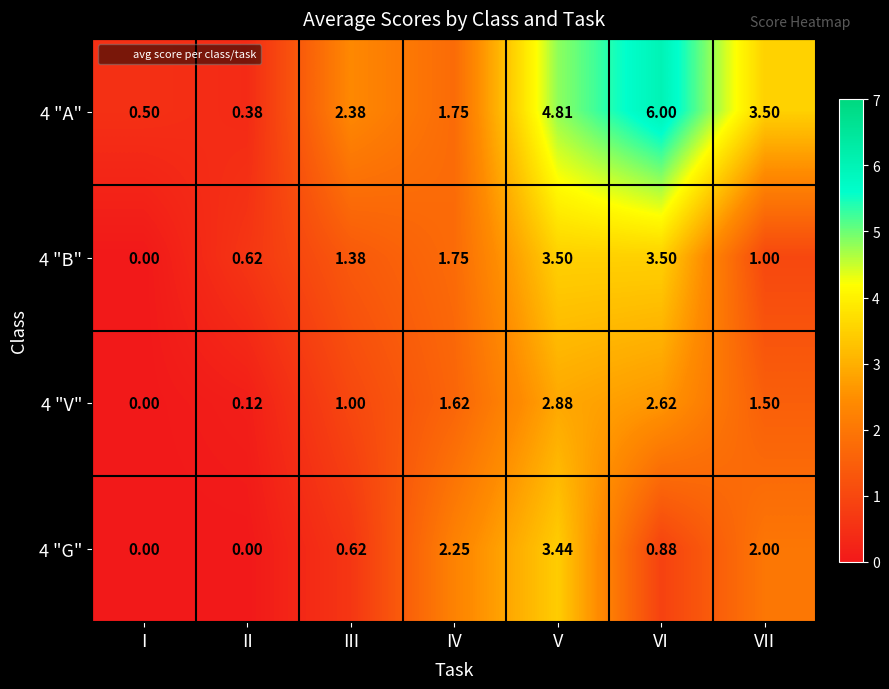

Which category has the highest value across all series?

VI